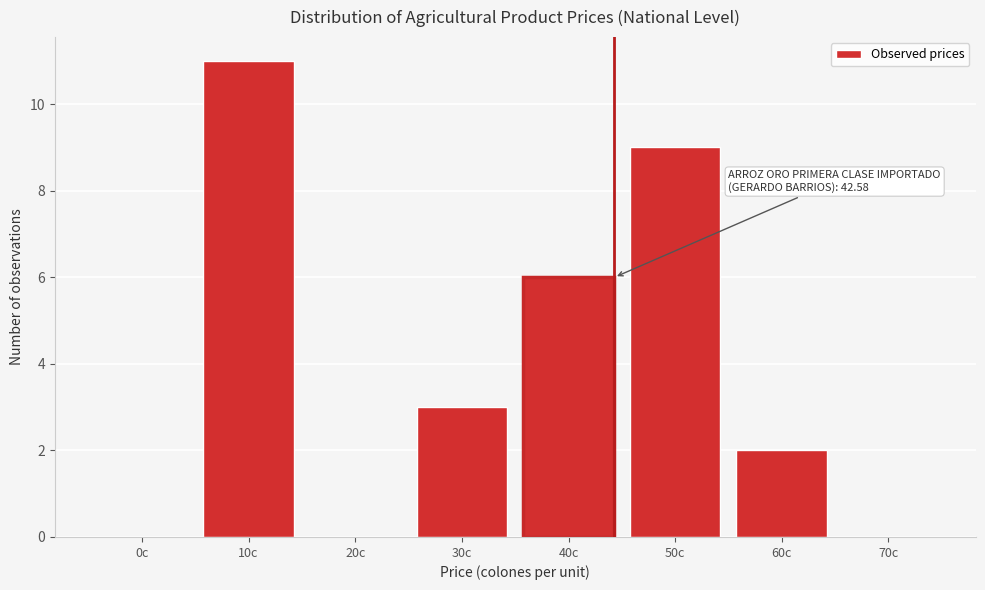

Reading left to right, what are all the values shown in this chart?

0c=0	10c=11	20c=0	30c=3	40c=6	50c=9	60c=2	70c=0